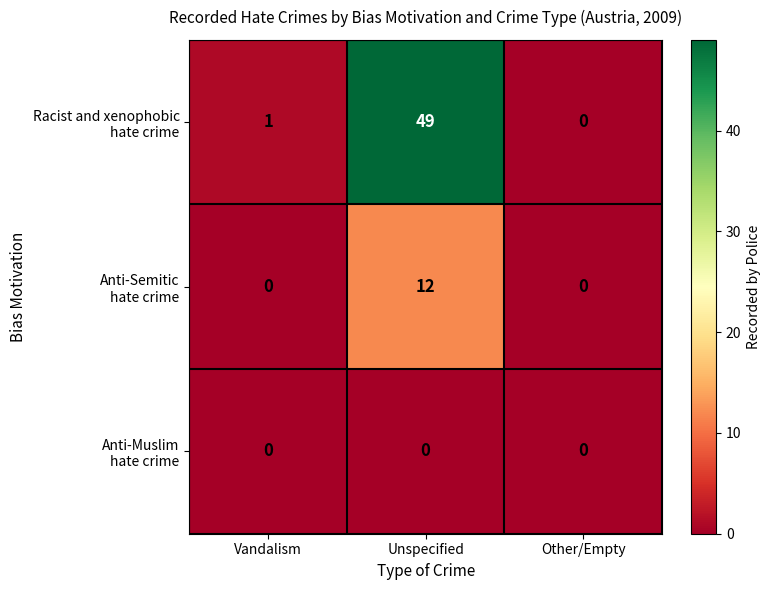

Which category has the highest value across all series?

Unspecified